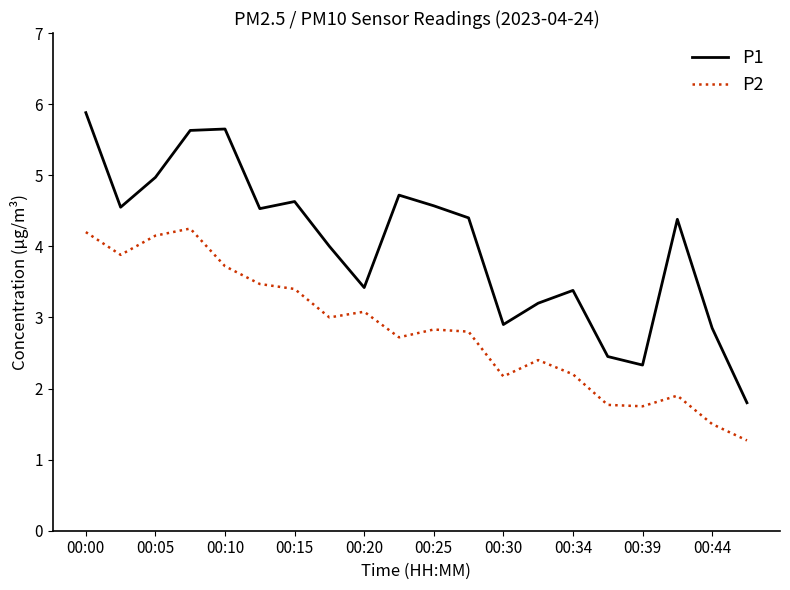

True or false: P1 and P2 cross at least once.

False